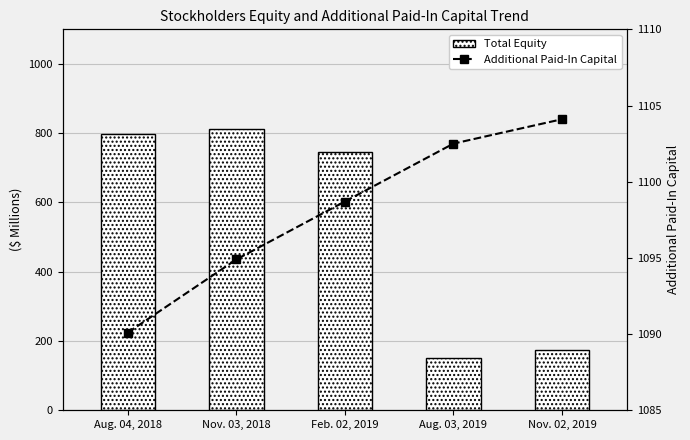

How many data points does each series have?

5